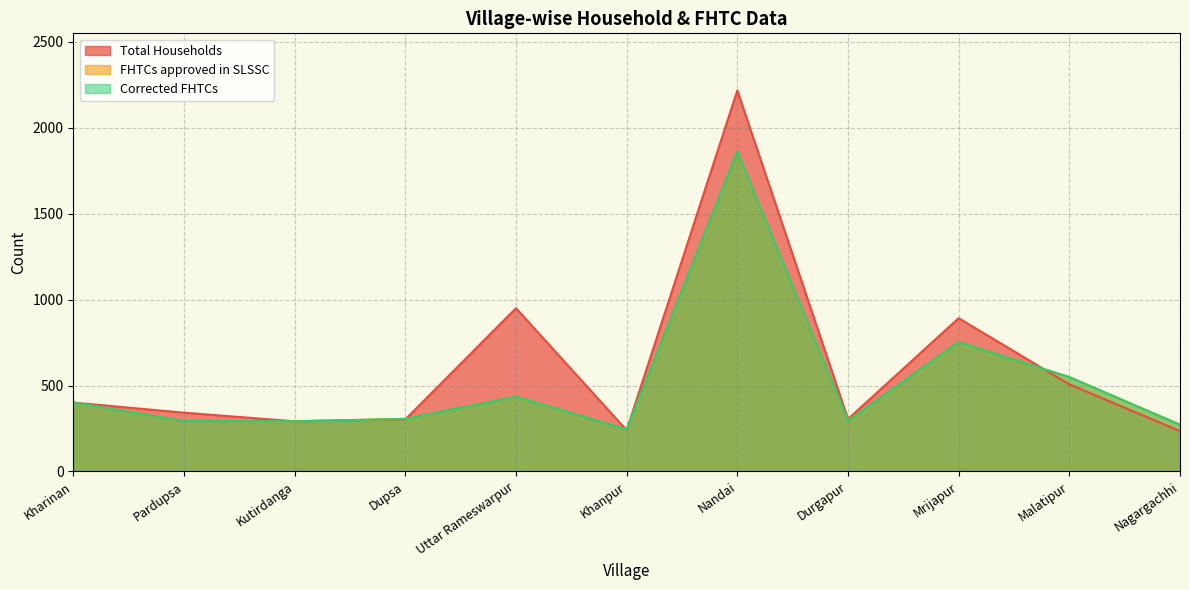

Which category has the highest value in the Total Households series?

Nandai